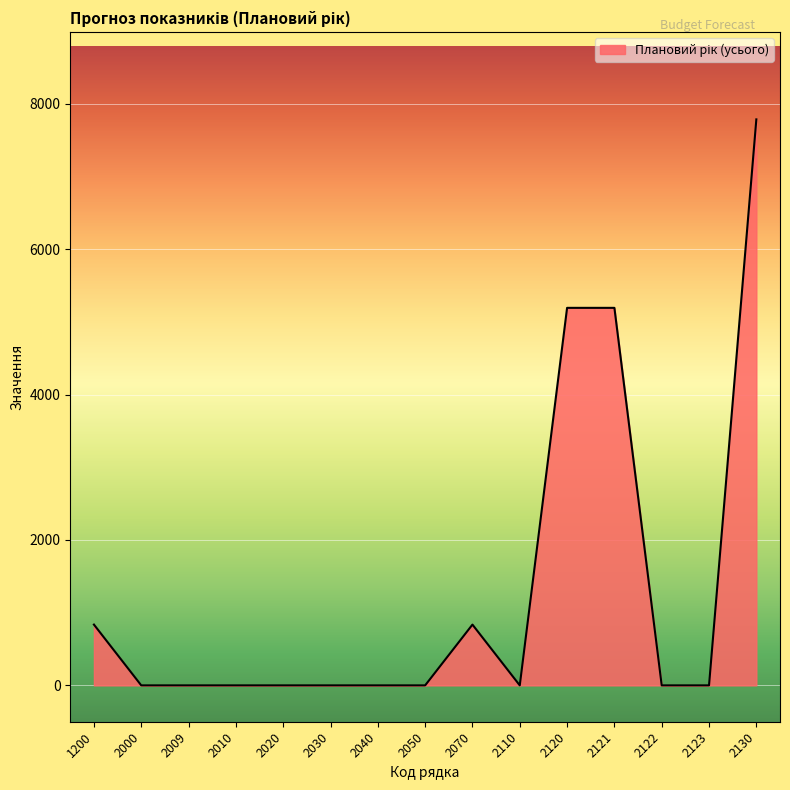

Which category has the highest value across all series?

2130